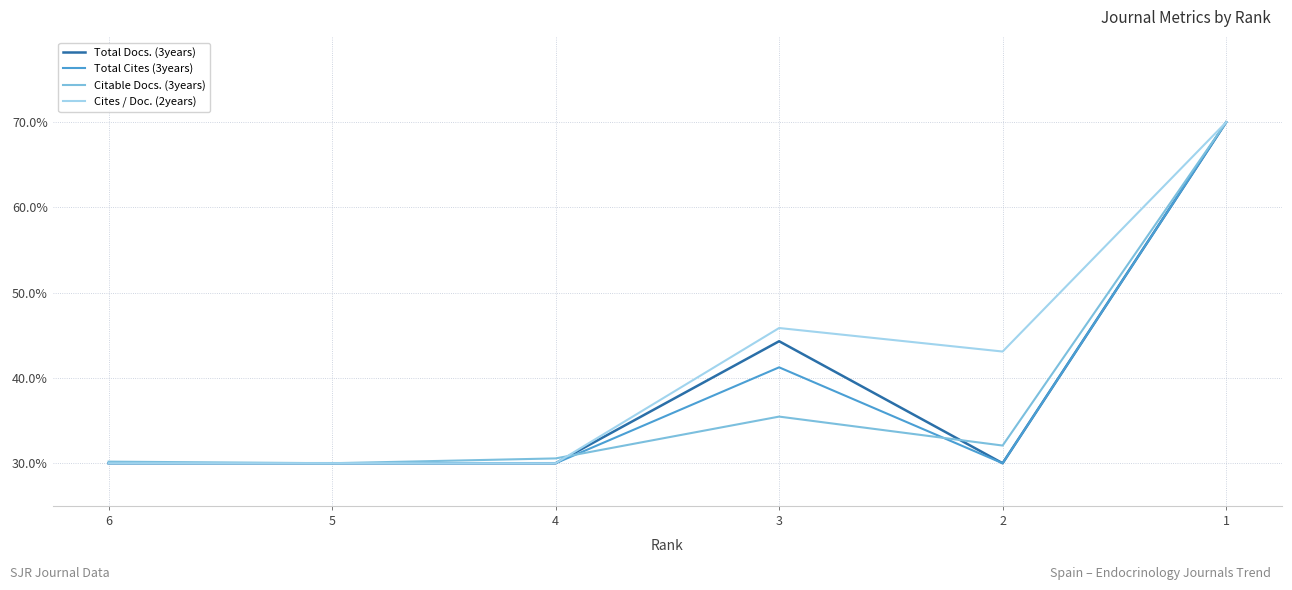

What is the sum of the Total Docs. (3years) values at 4 and 3?

74.3